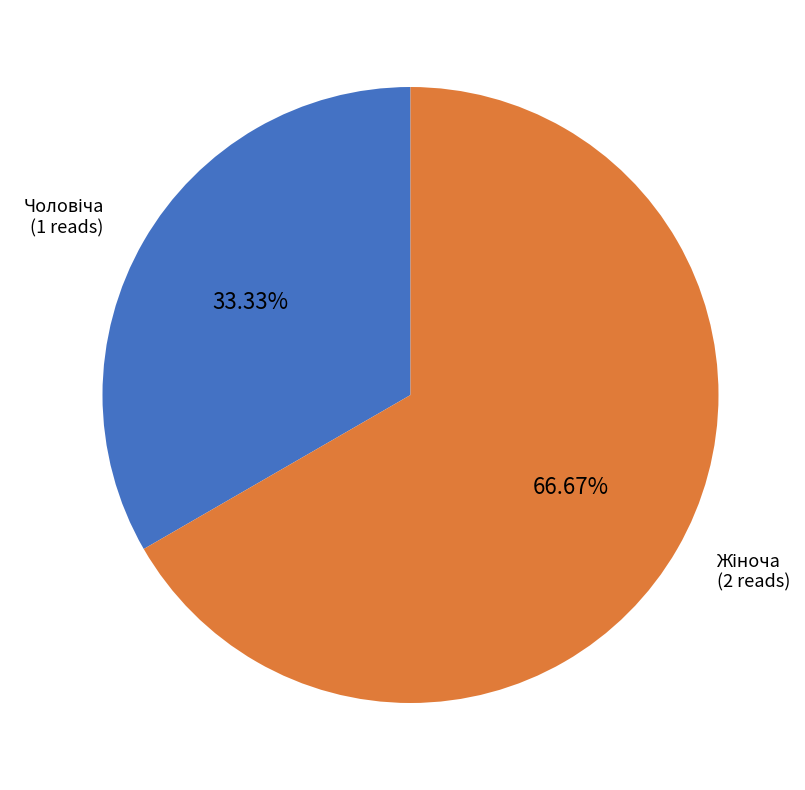

Combined, what portion of the pie is Чоловіча and Жіноча?

100.0%